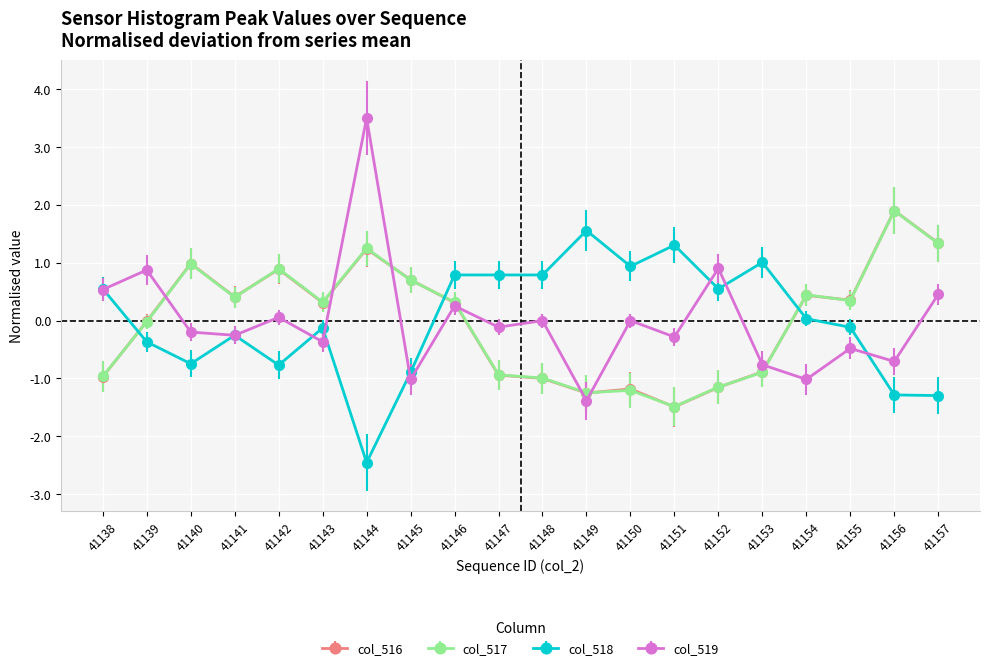

Which category has the highest value in the col_516 series?

41156